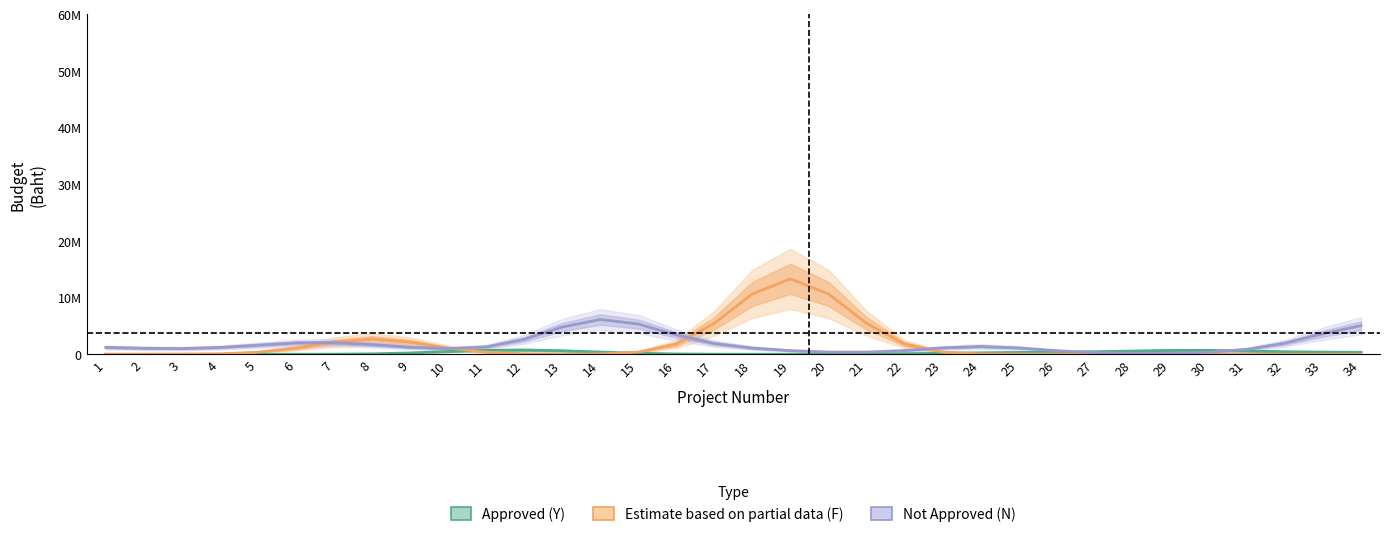

Which series changed the most between 16 and 32?

Estimate based on partial data (F)